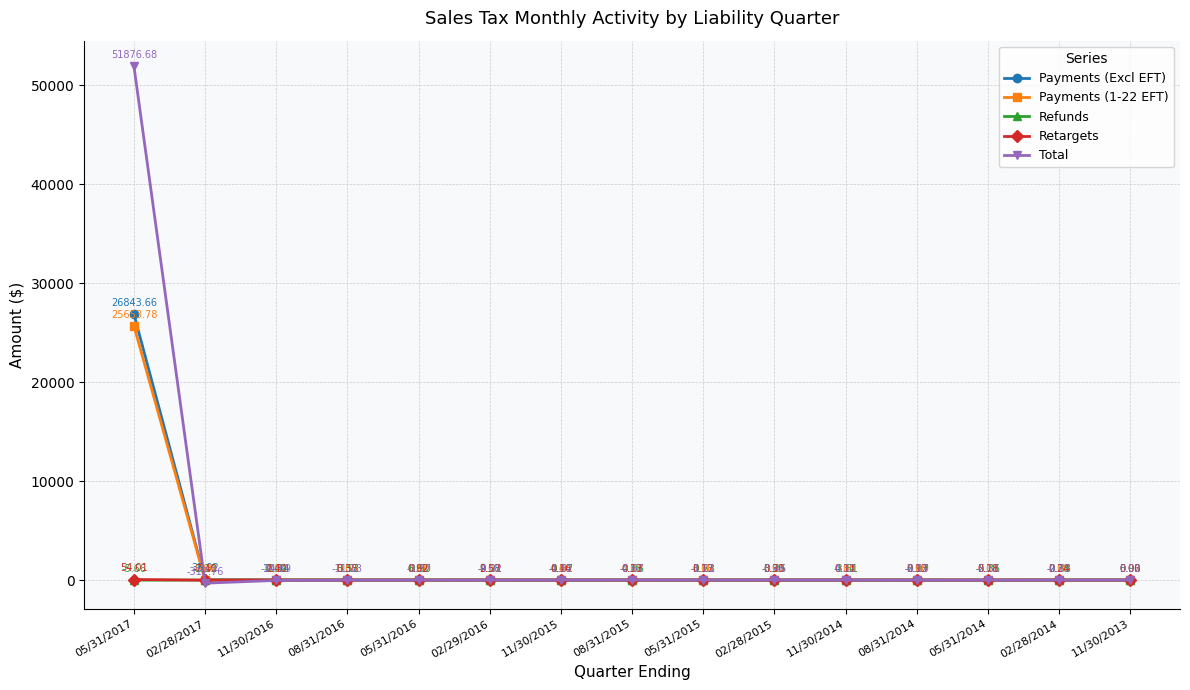

What is the sum of all Payments (Excl EFT) values?

26946.5